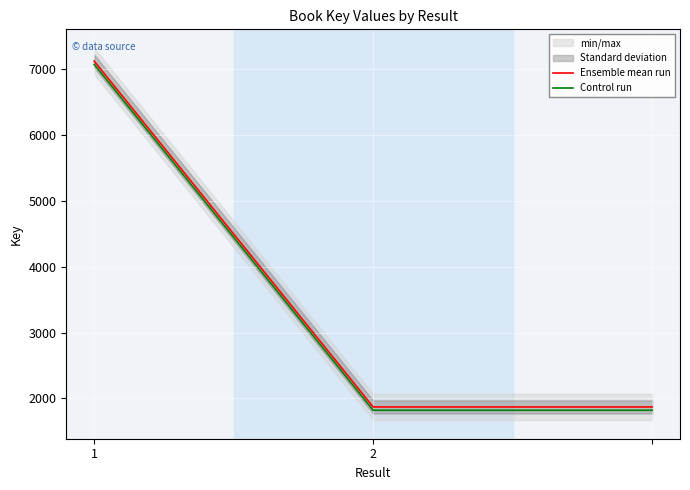

What is the difference between the maximum and minimum values in the Control run series?

5258